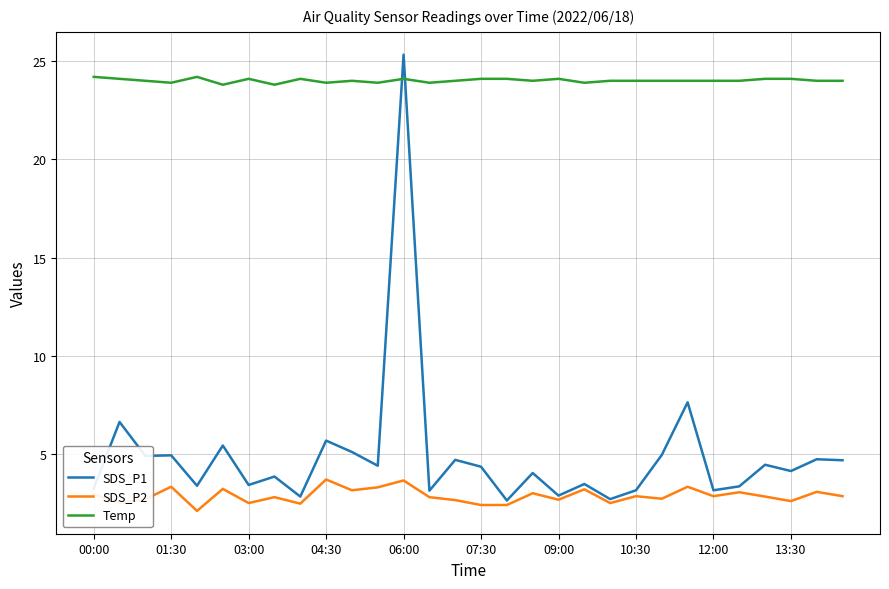

True or false: SDS_P1 has more than 1 interior local peaks.

True